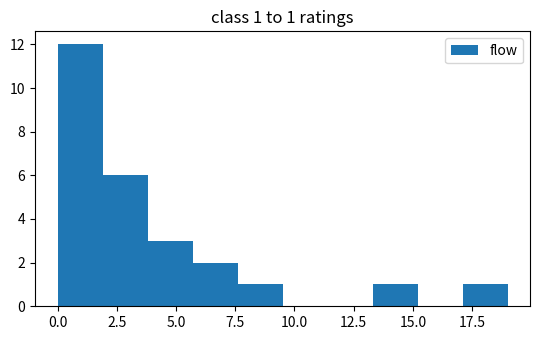

Around what value on the x-axis is the tallest bar? Give the approximate position of its centre, as read against the axis.

1.0